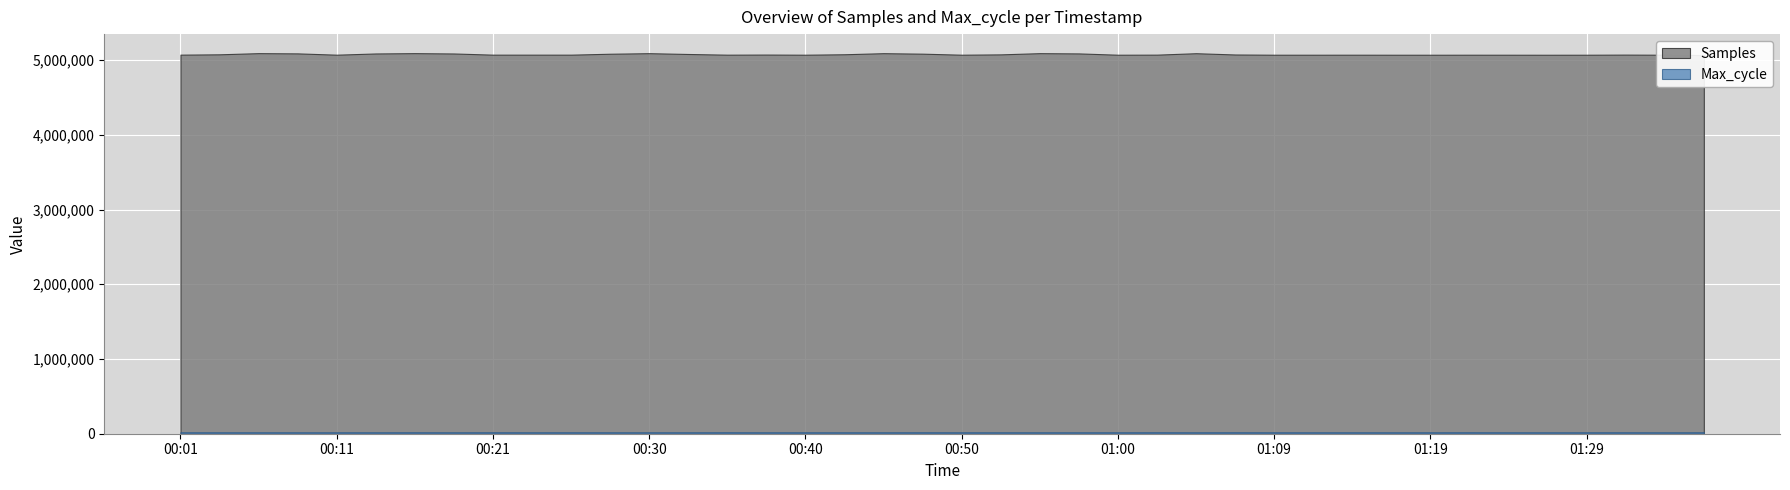

What is the label of the 35th point from the right?

00:13